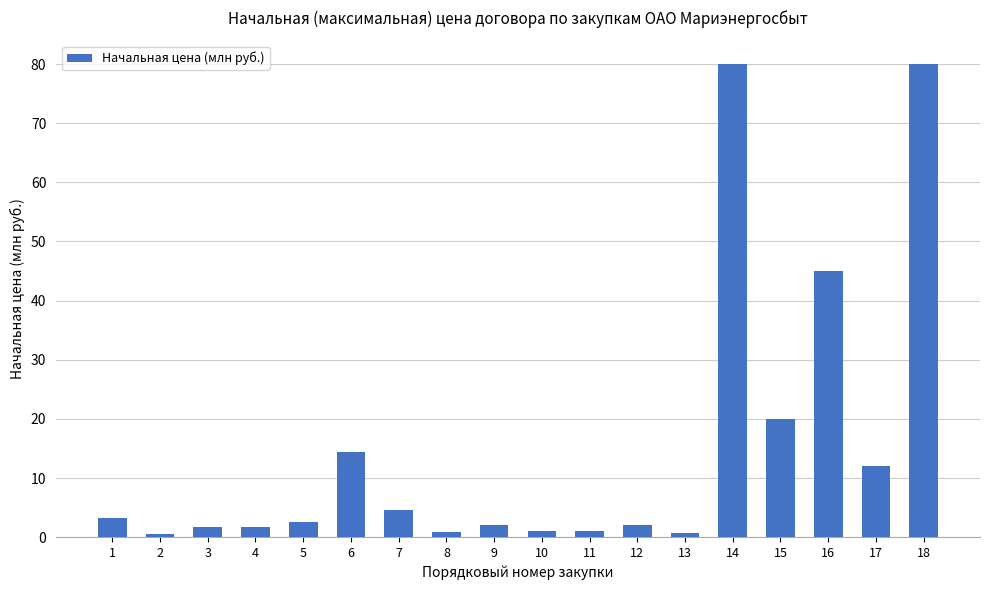

What is the value of the 18th bar from the left?

80.0